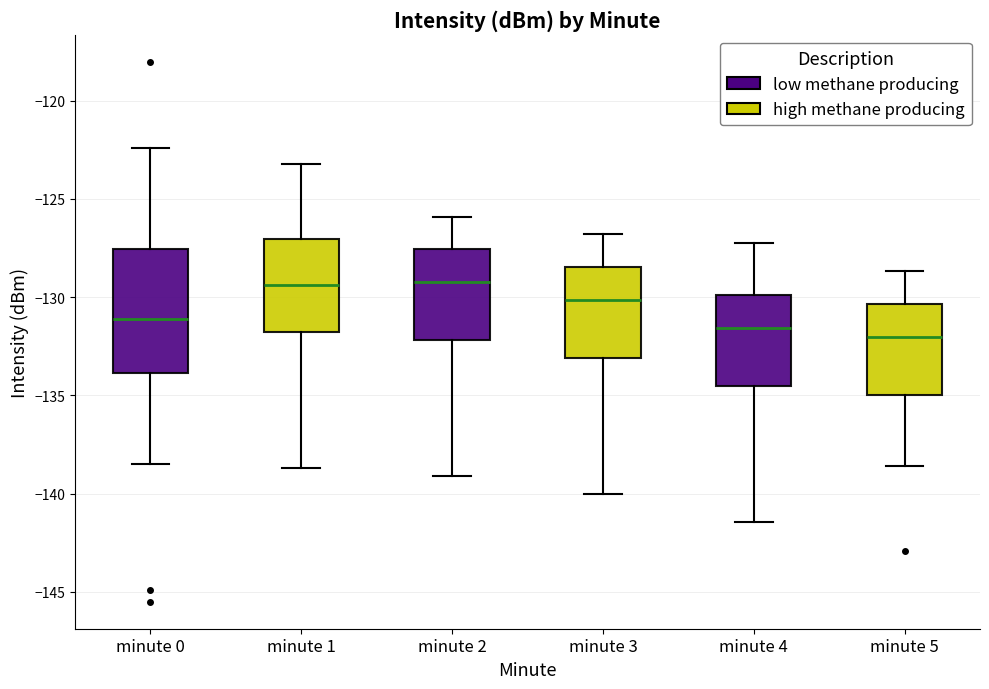

Reading left to right, transcribe this box plot: for each box, give where its median line is, the range the box spans, and where its two whiskers end, as read against the y-axis. The values are not printed on the chart, so give them approximately, as read against the axis.

minute 0: median -131.0, box -134.0 to -127.5, whiskers -138.5 to -122.5
minute 1: median -129.5, box -132.0 to -127.0, whiskers -138.5 to -123.0
minute 2: median -129.0, box -132.0 to -127.5, whiskers -139.0 to -126.0
minute 3: median -130.0, box -133.0 to -128.5, whiskers -140.0 to -127.0
minute 4: median -131.5, box -134.5 to -130.0, whiskers -141.5 to -127.0
minute 5: median -132.0, box -135.0 to -130.5, whiskers -138.5 to -128.5